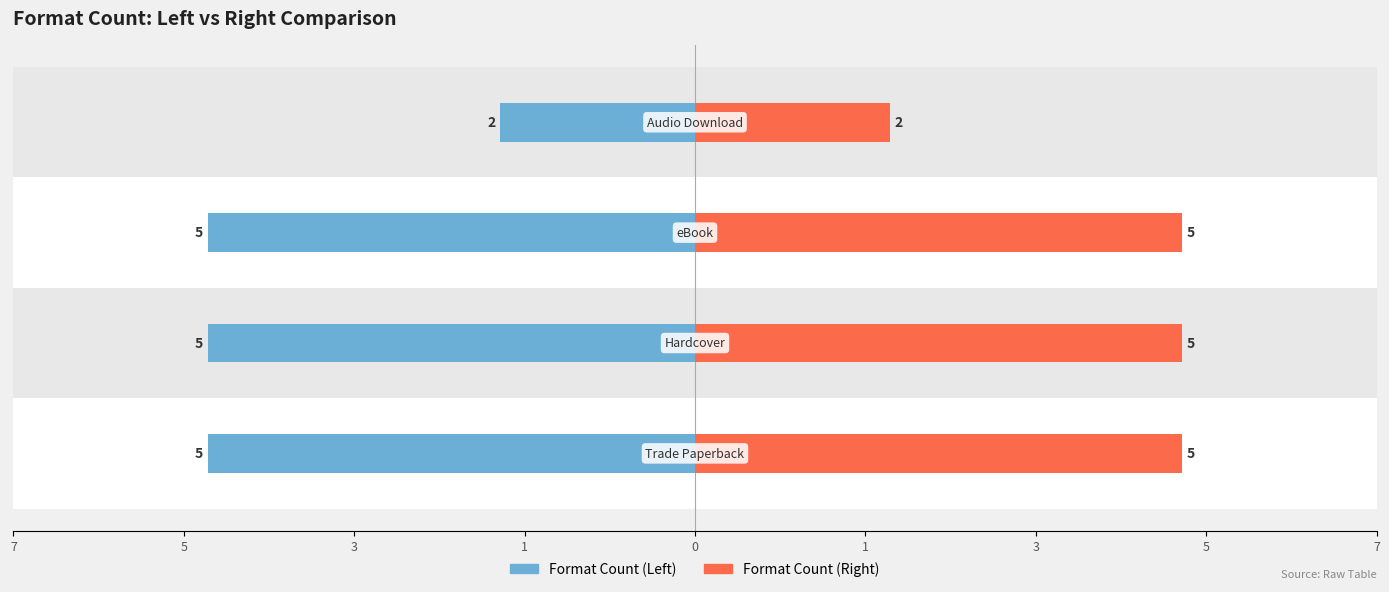

Count the number of data series in this chart.

2